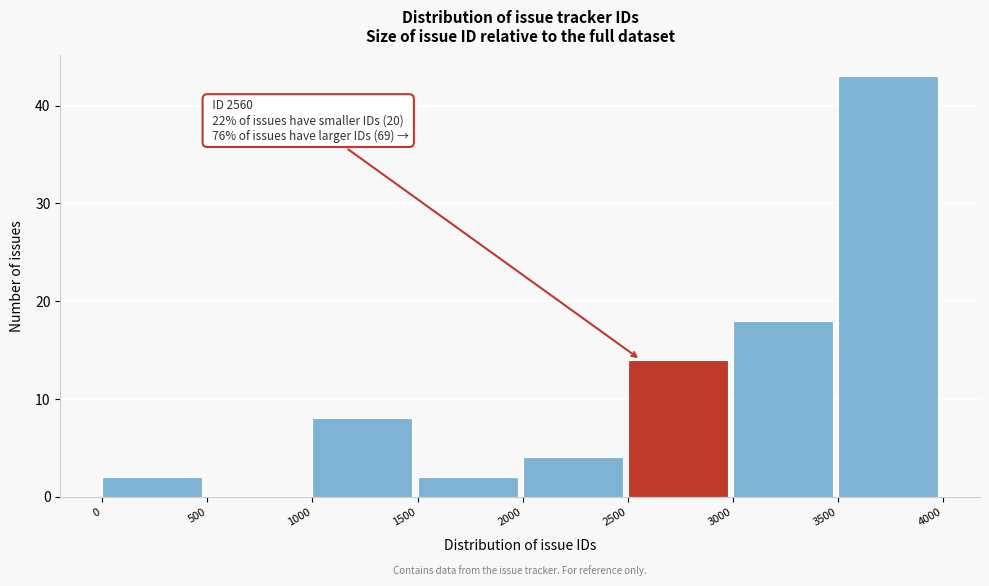

Which range on the x-axis has the tallest bar?

3500 to 4000